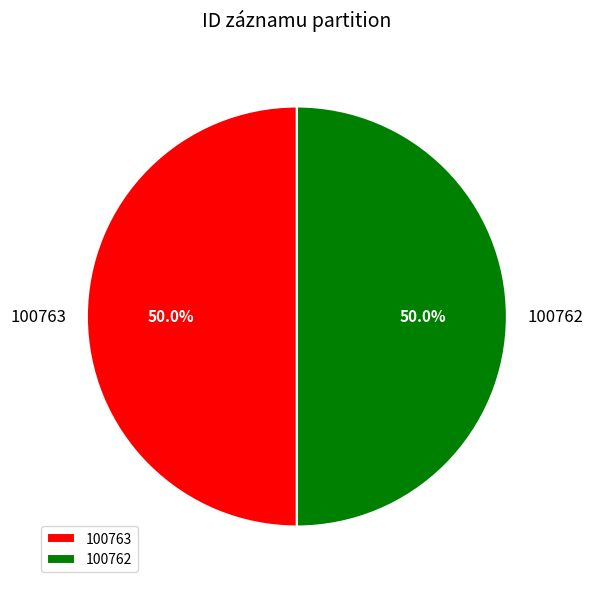

What percentage is NOT represented by 100763?

50.0%